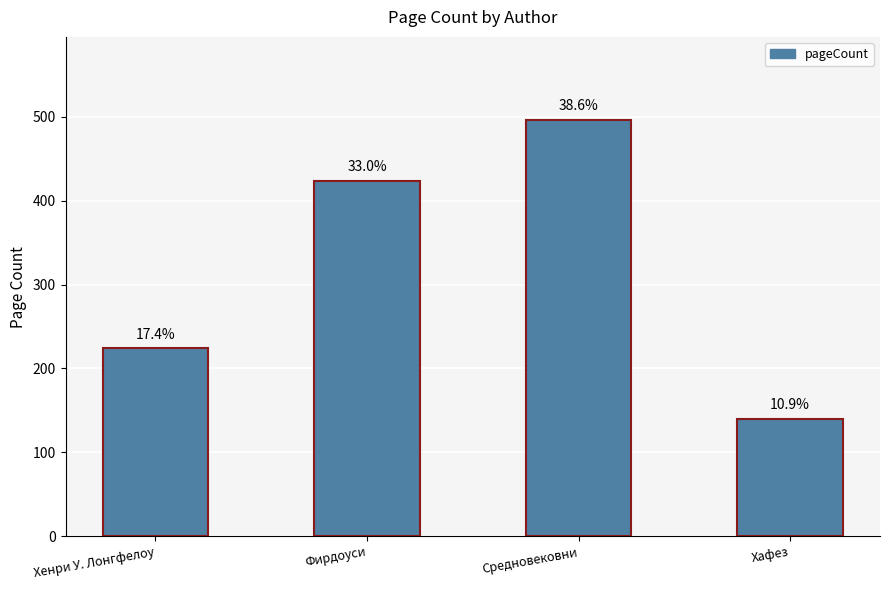

Are the bars horizontal?

No